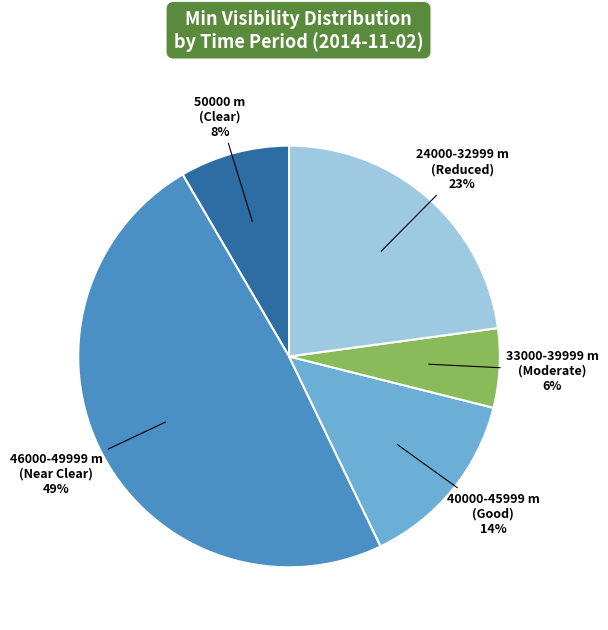

To the nearest percent, what is the average slice percentage?

20%